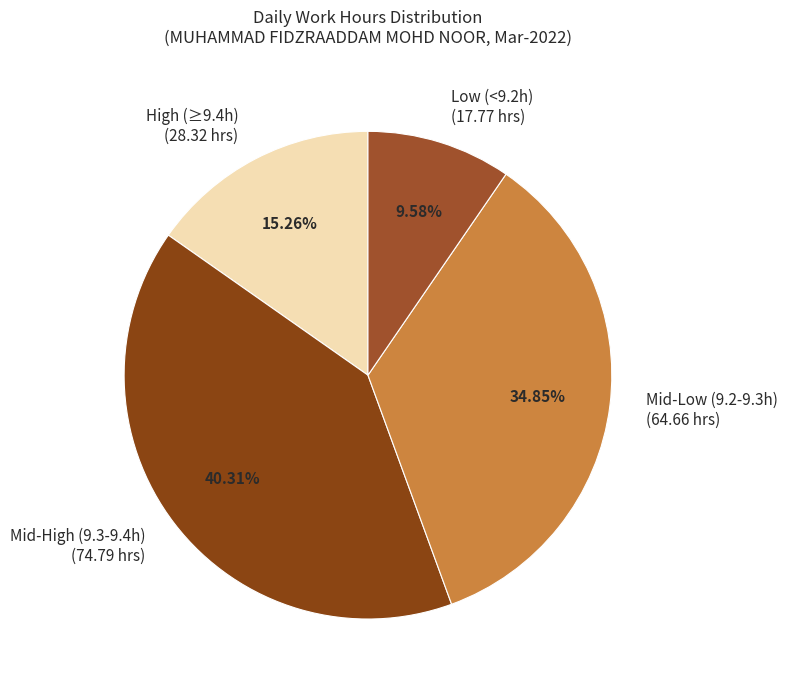

Count the number of slices in the pie.

4